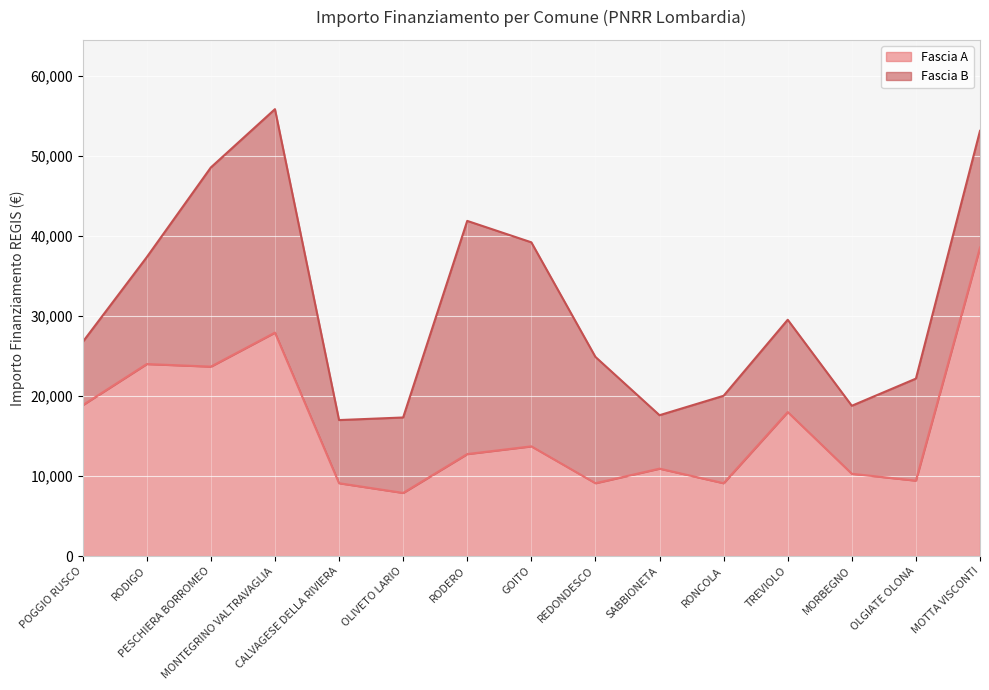

What is the change in value from MONTEGRINO VALTRAVAGLIA to CALVAGESE DELLA RIVIERA?

-18817